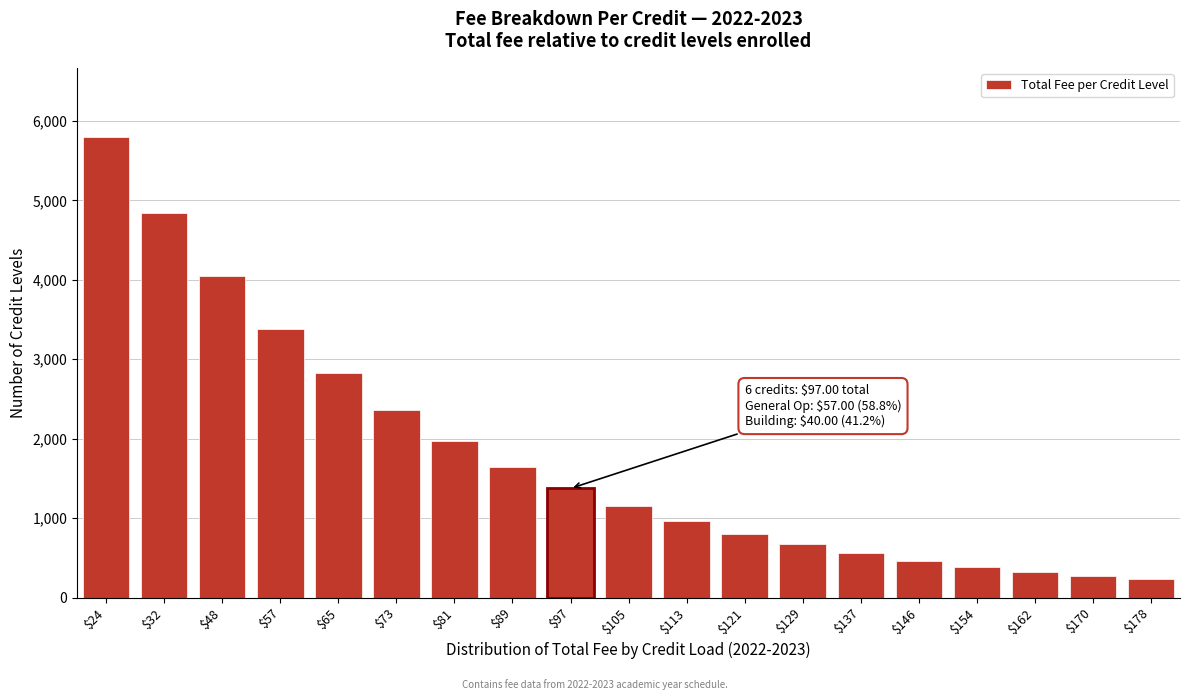

Reading left to right, what are all the values shown in this chart?

5800	4844	4046	3379	2823	2358	1969	1645	1374	1147	958	800	668	558	466	389	325	271	227